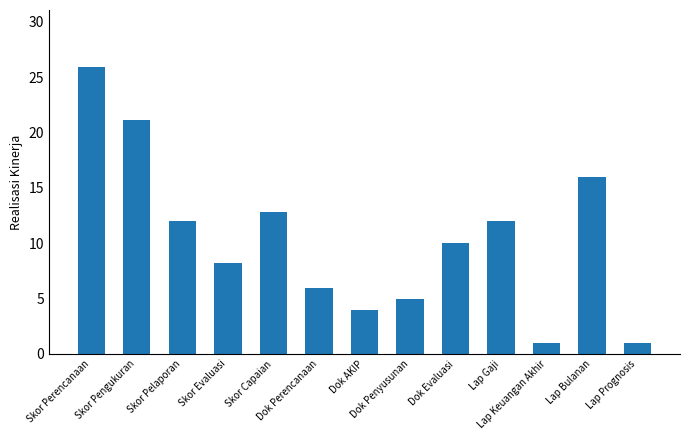

What is the label of the 11th bar from the left?

Lap Keuangan Akhir